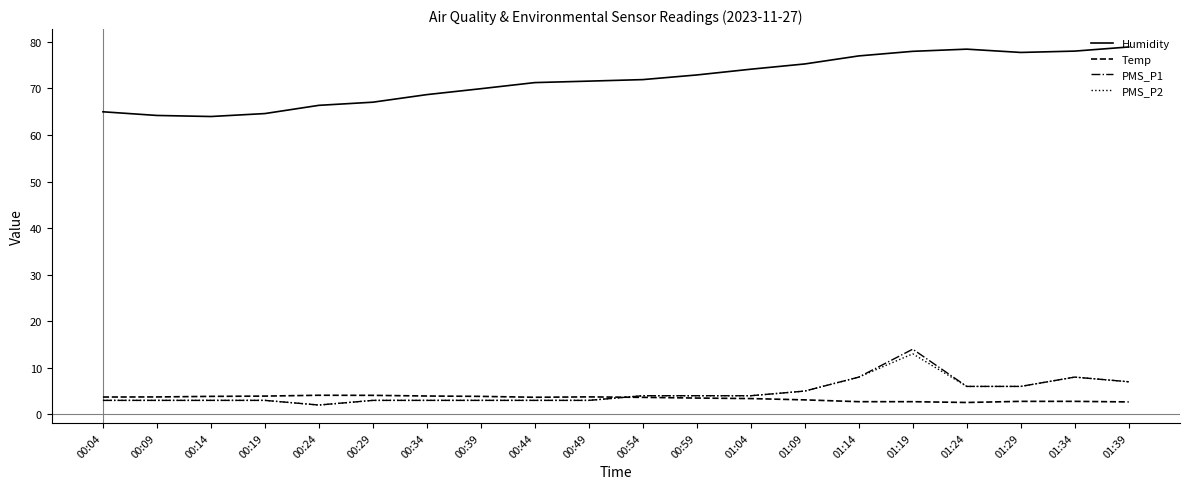

Is it true that Humidity equals 77.0 at 01:14?

True